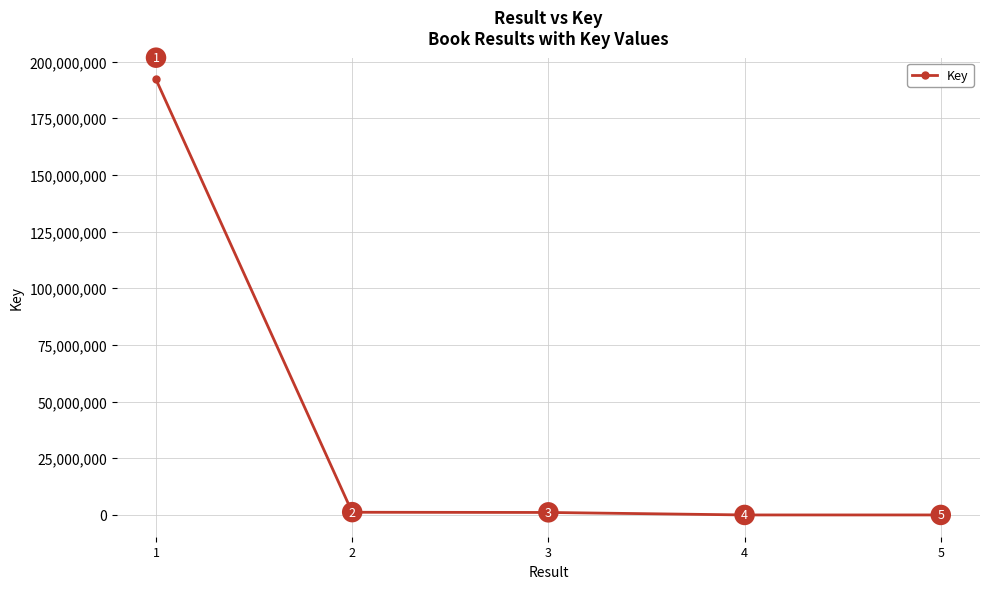

How many data points are less than 1100366?

2